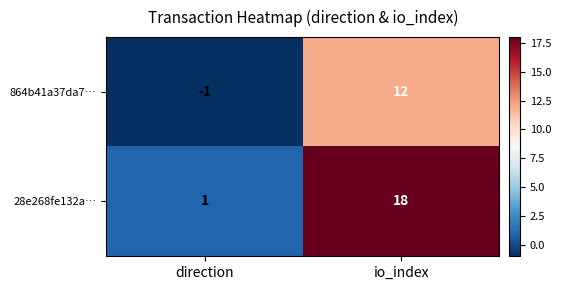

What is the minimum value shown in the chart?

-1